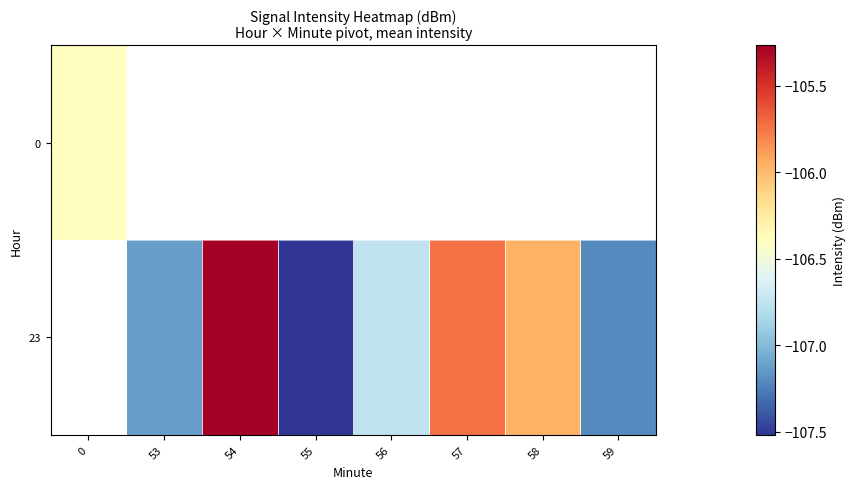

Which category has the highest value across all series?

54